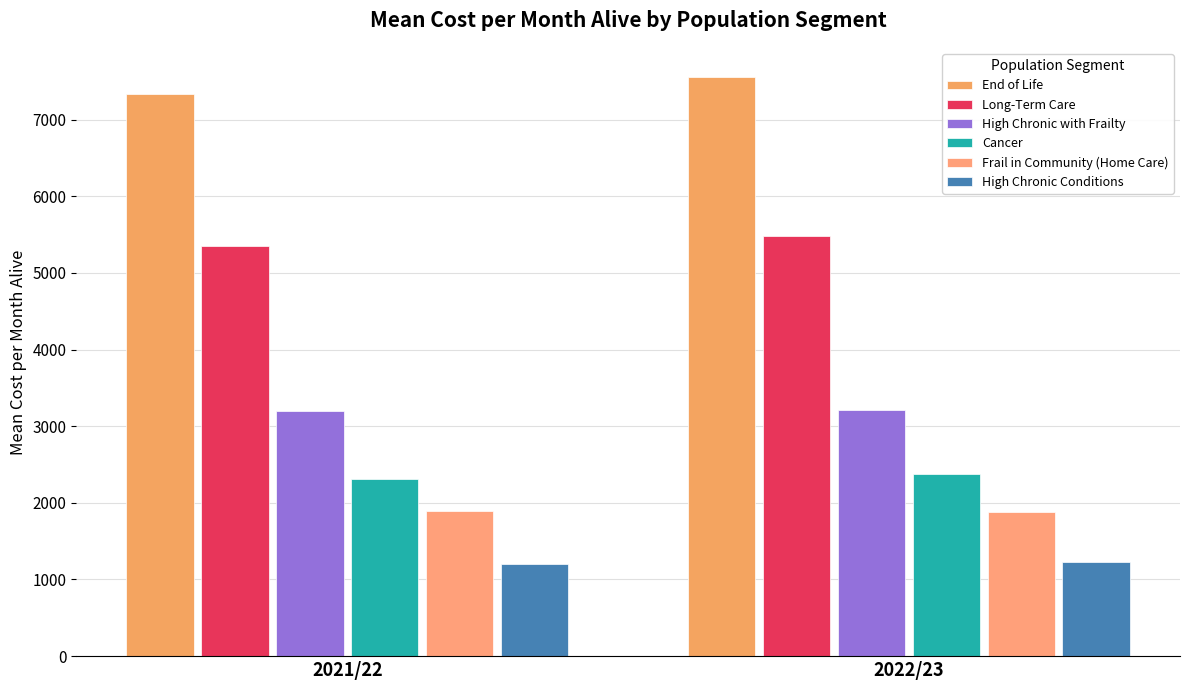

How many series are shown in this chart?

6